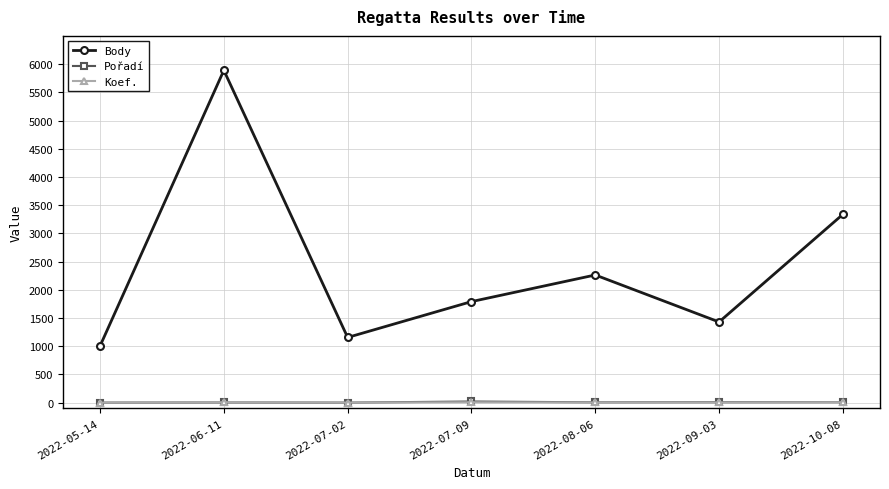

What is the label of the 5th point from the left?

2022-08-06